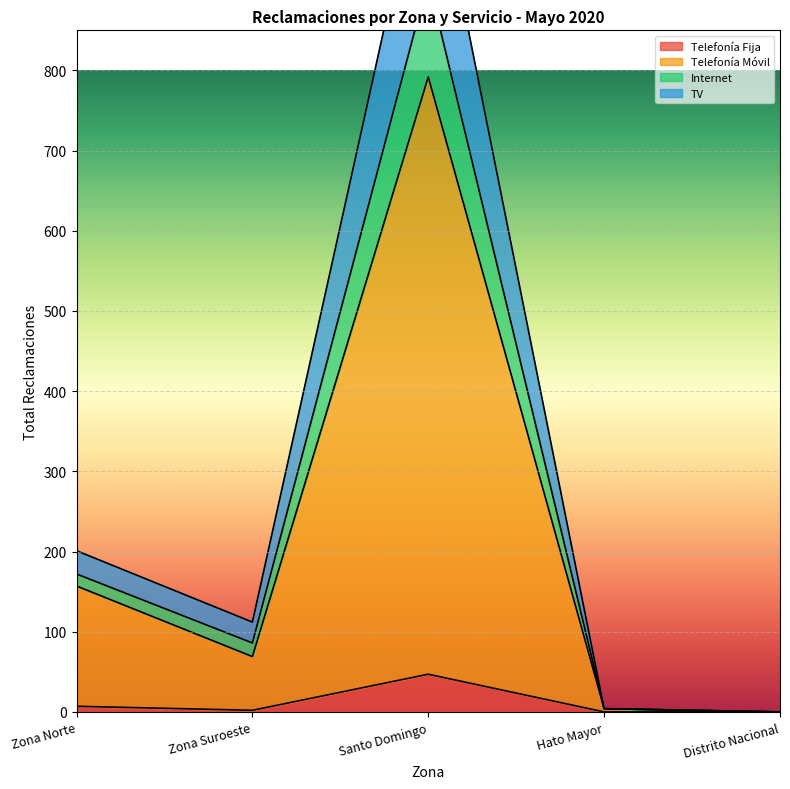

The TV series shows 4 at Hato Mayor. True or false?

True